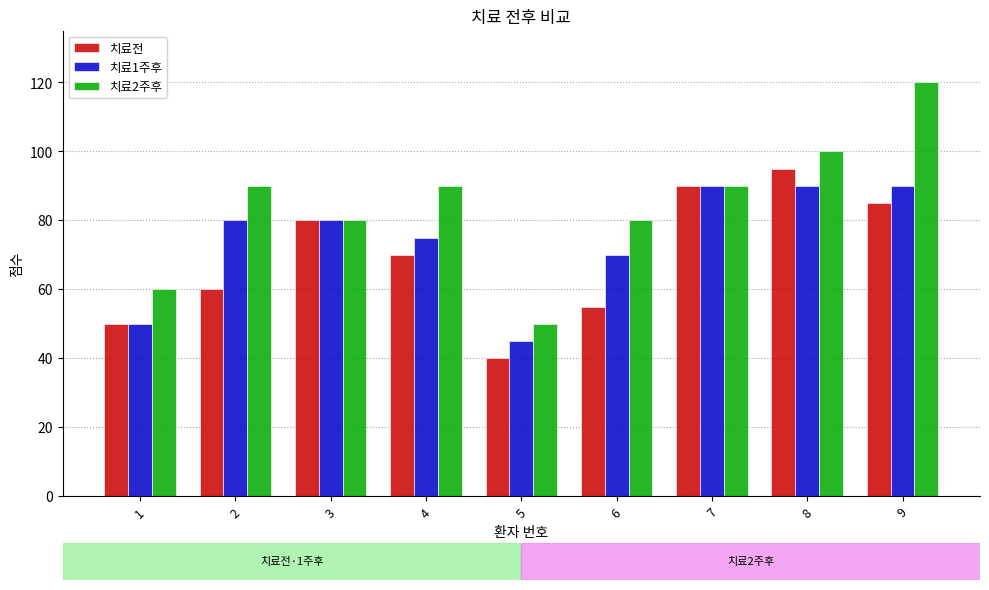

What is the sum of the 치료1주후 values at 6 and 3?

150